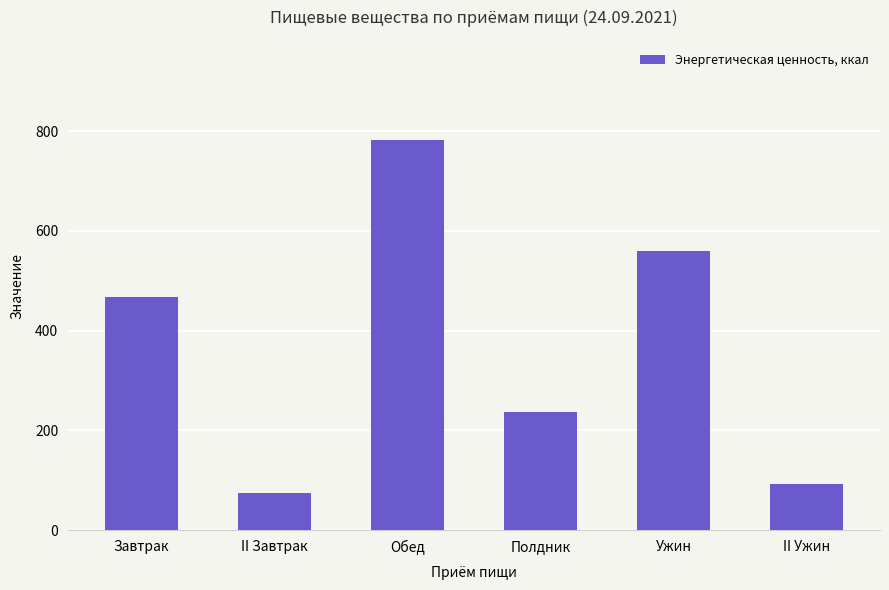

List the labels in order of value, smallest first.

II Завтрак, II Ужин, Полдник, Завтрак, Ужин, Обед